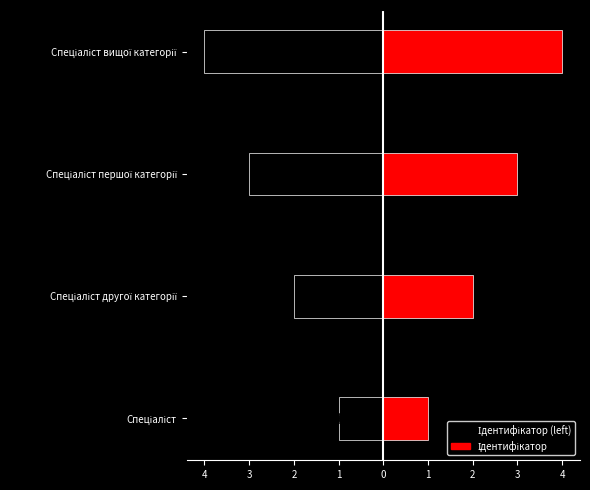

How many values in the Ідентифікатор (left) series exceed -2?

1